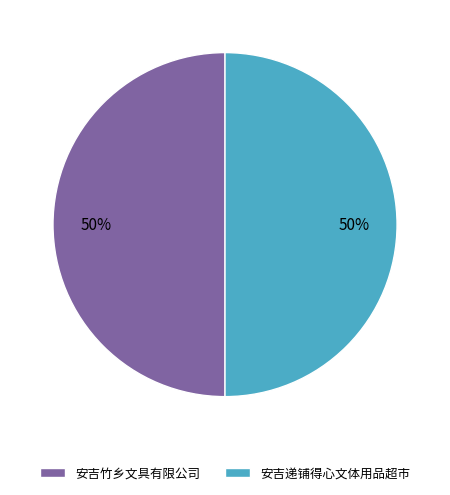

True or false: 安吉竹乡文具有限公司 accounts for 50% of the total.

True